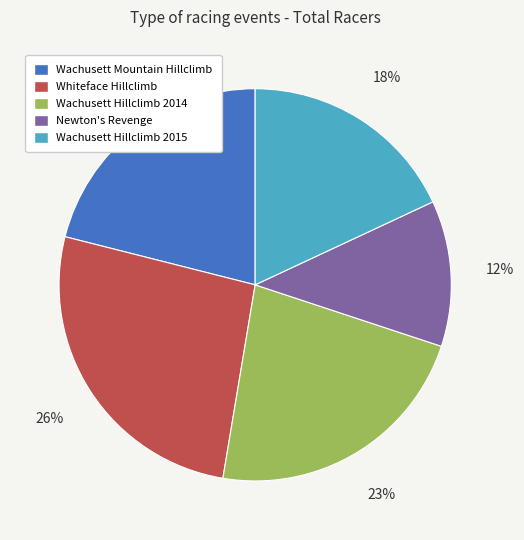

The Wachusett Mountain Hillclimb slice represents 21% of the pie. True or false?

True